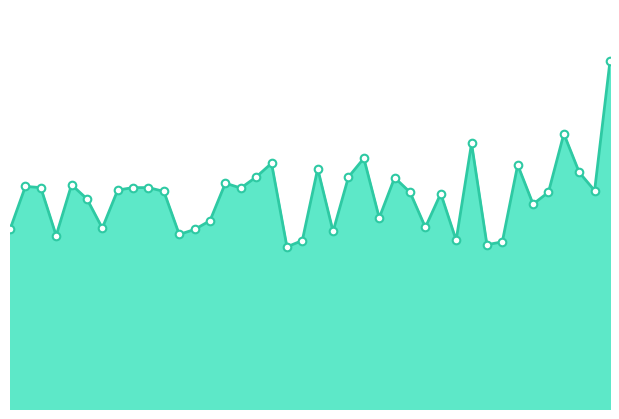

Is this an area chart (filled region under the line)?

Yes